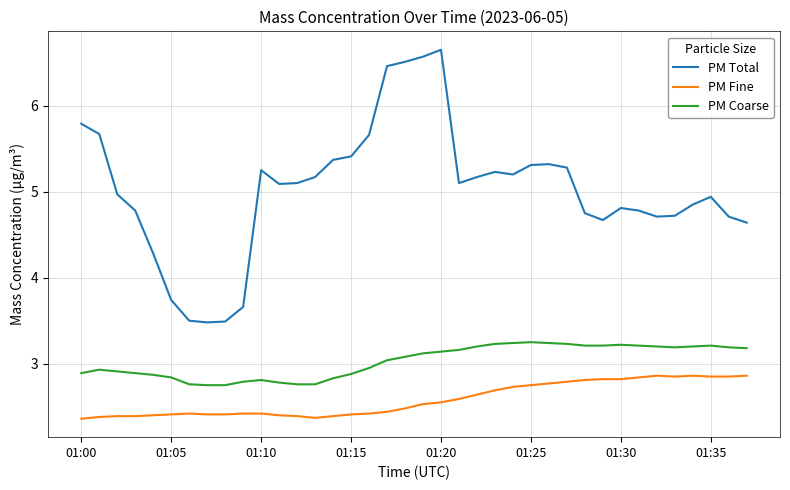

How many categories are shown in the chart?

38